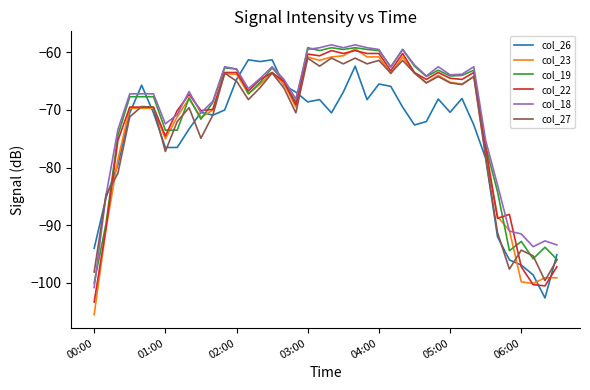

What is the greatest value displayed?

-58.7